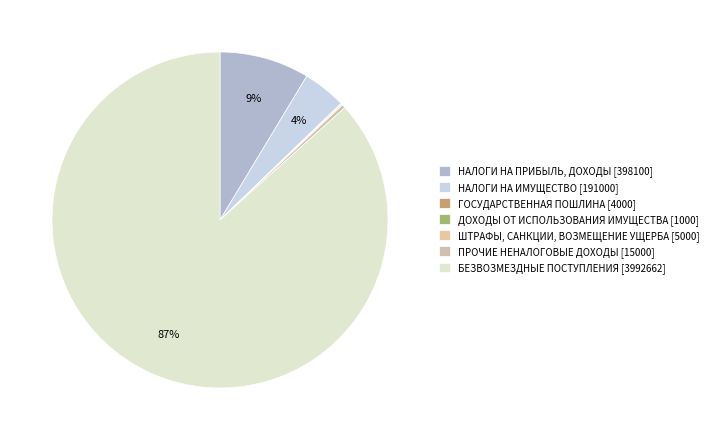

Combined, do БЕЗВОЗМЕЗДНЫЕ ПОСТУПЛЕНИЯ and ГОСУДАРСТВЕННАЯ ПОШЛИНА account for over 50%?

Yes